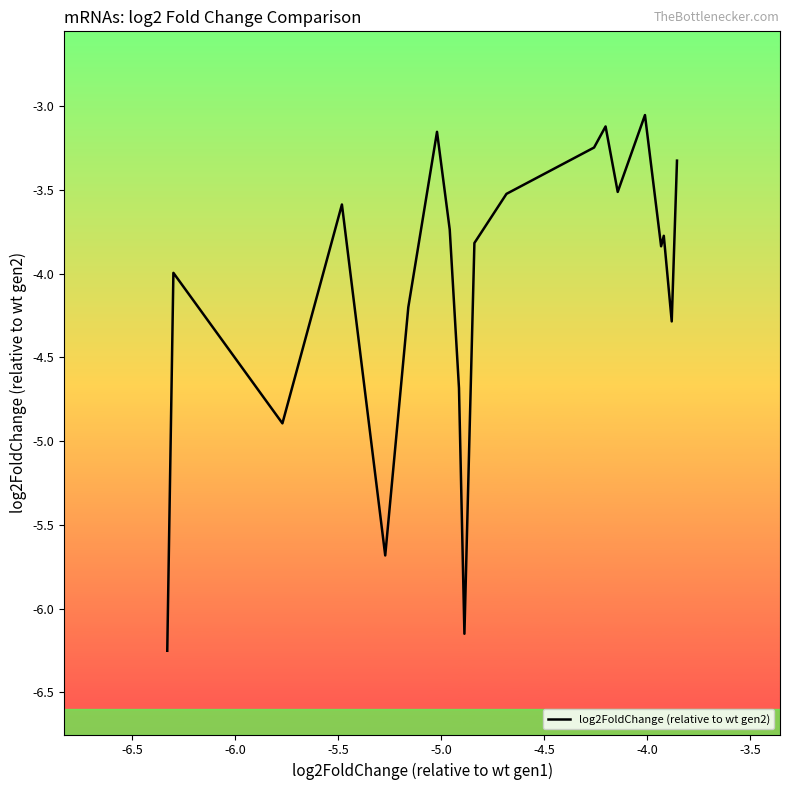

Reading right to left, what are all the values shown in this chart?

-3.3	-4.3	-3.8	-3.8	-3.1	-3.5	-3.1	-3.2	-3.5	-3.8	-6.2	-4.7	-3.7	-3.2	-4.2	-5.7	-3.6	-4.9	-4.0	-6.3